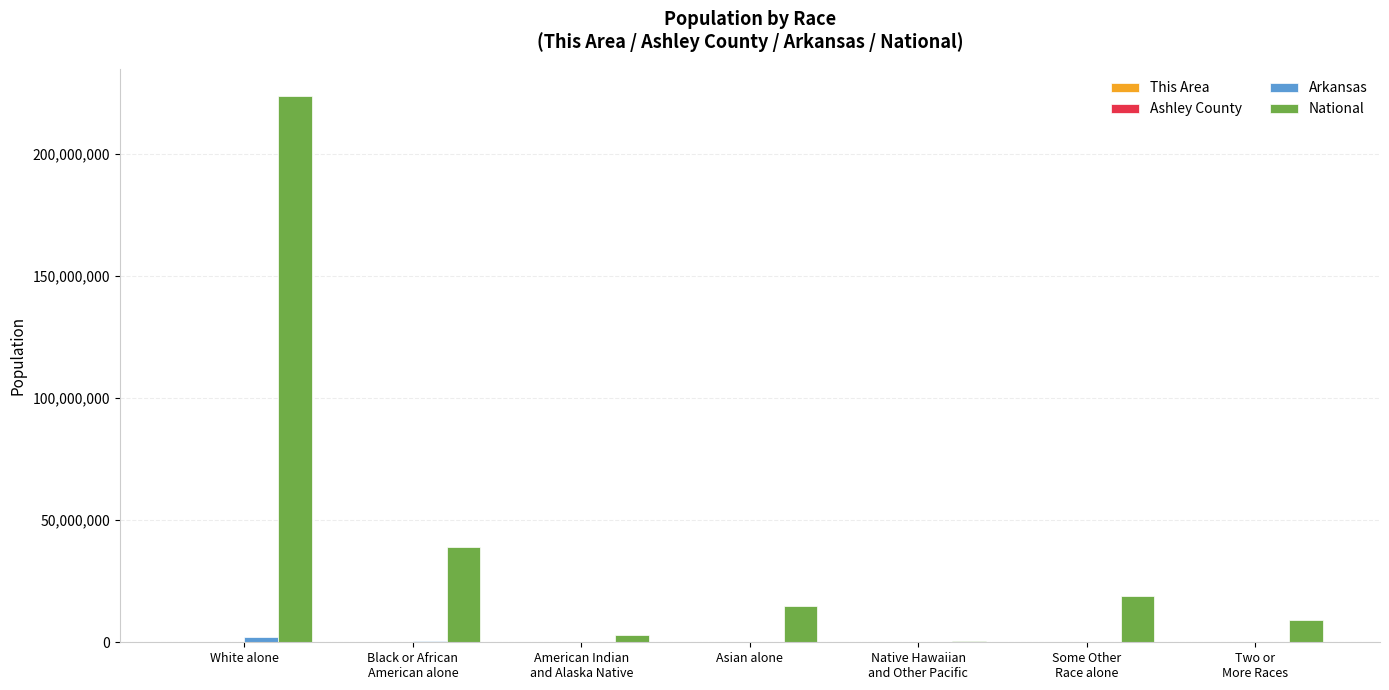

The value of National at Asian alone is 5639120. True or false?

False